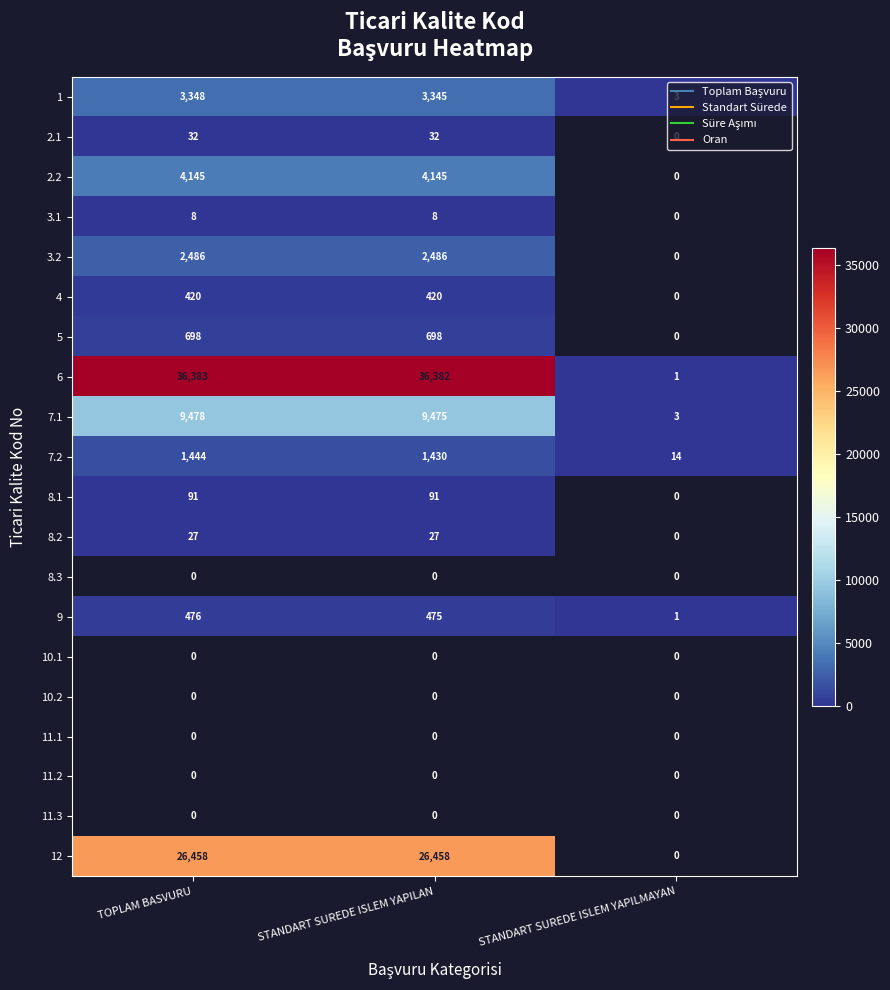

The value of 3.2 at STANDART SUREDE ISLEM YAPILAN is 834. True or false?

False